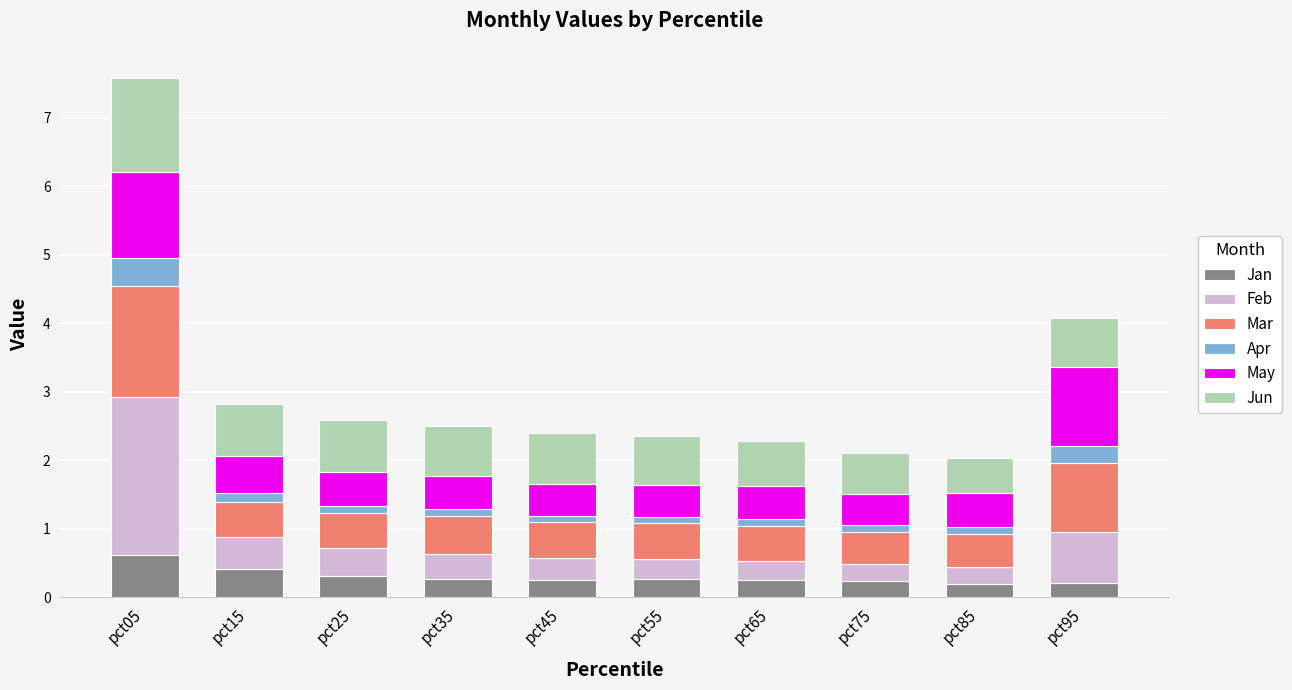

What is the minimum value for Jan?

0.2